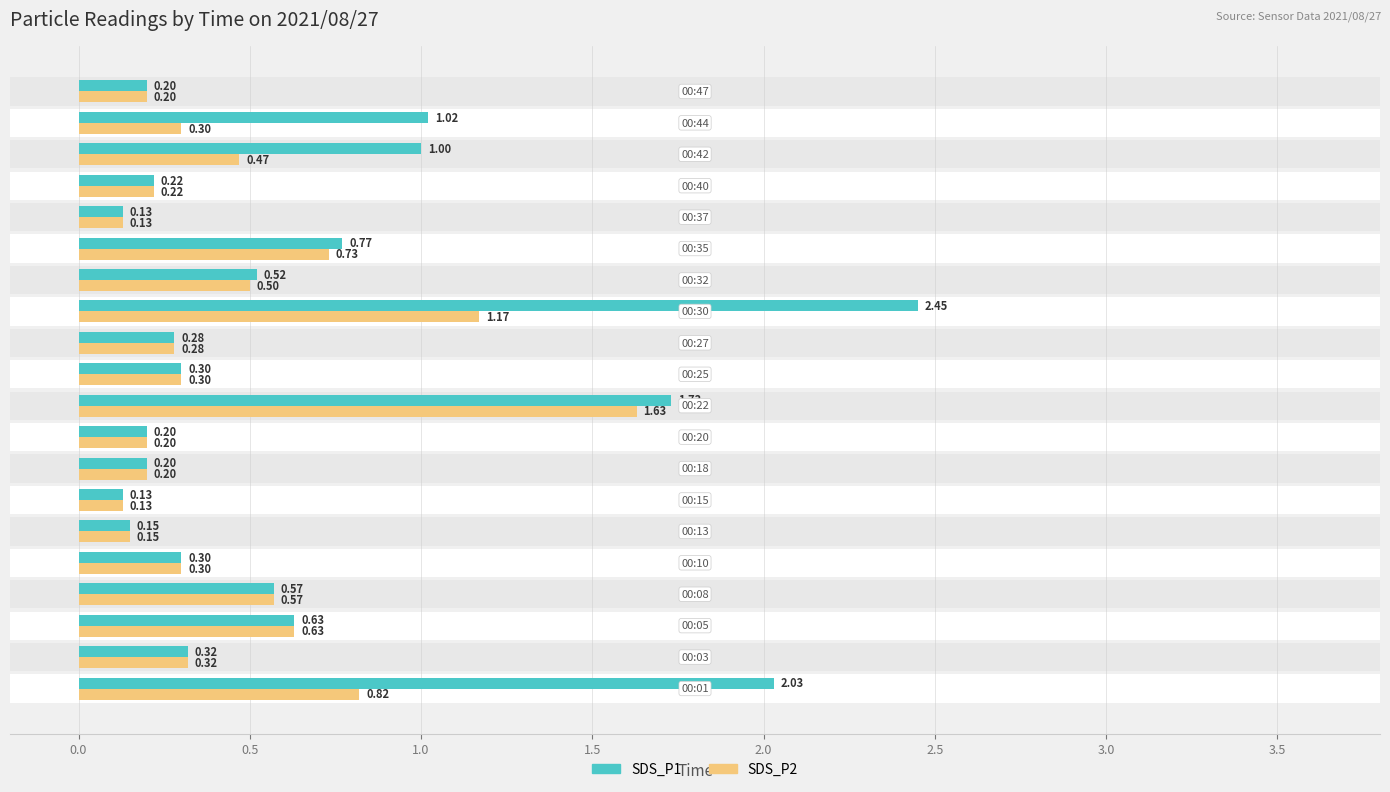

Which series has the largest range (max minus min)?

SDS_P1